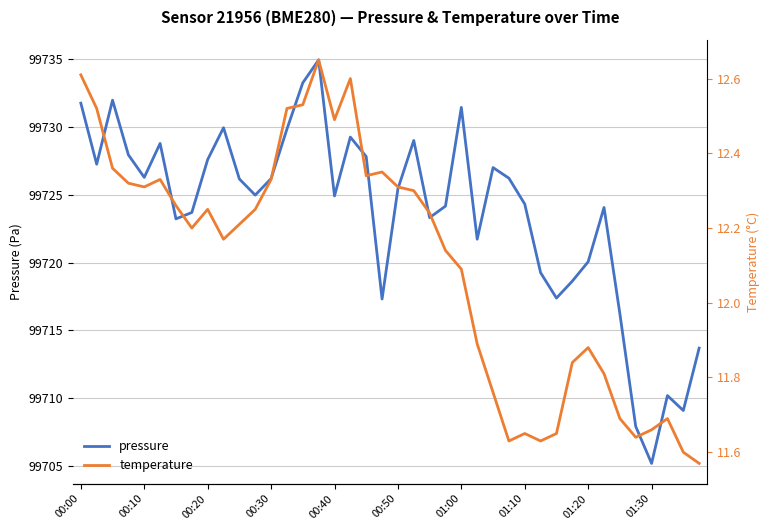

What is the highest value of the pressure series?

99734.9